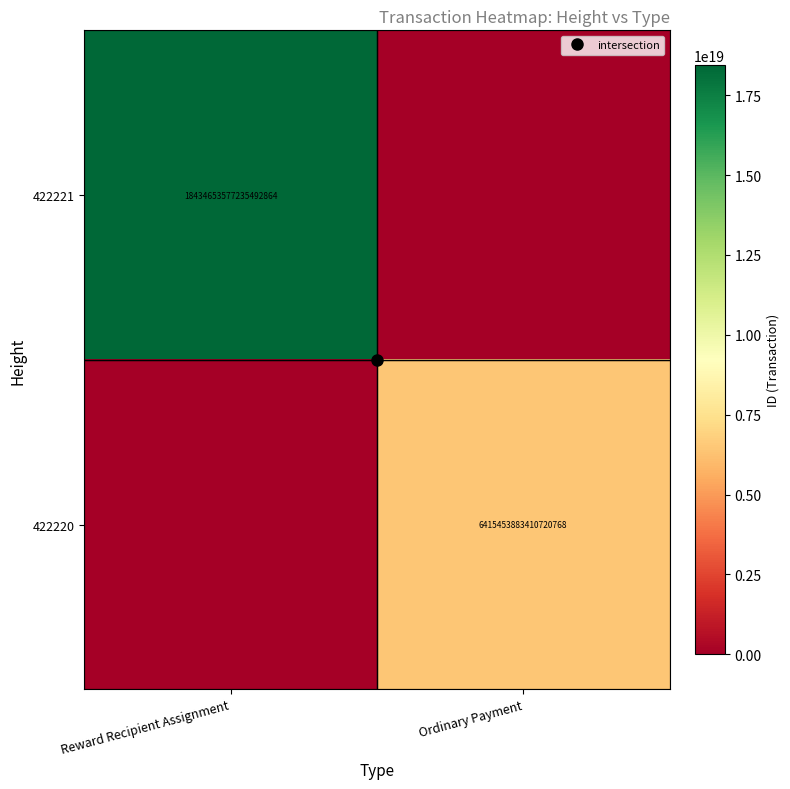

What is the difference between the highest and lowest values at Reward Recipient Assignment?

18434653577235492864